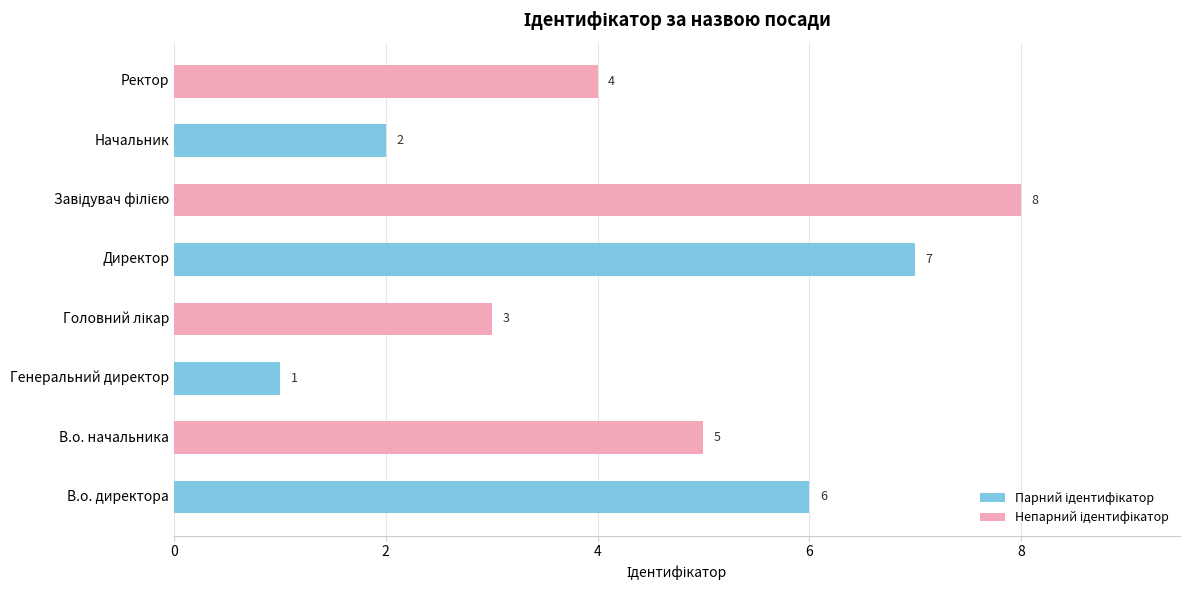

The chart shows a value of 7 at Директор. True or false?

True